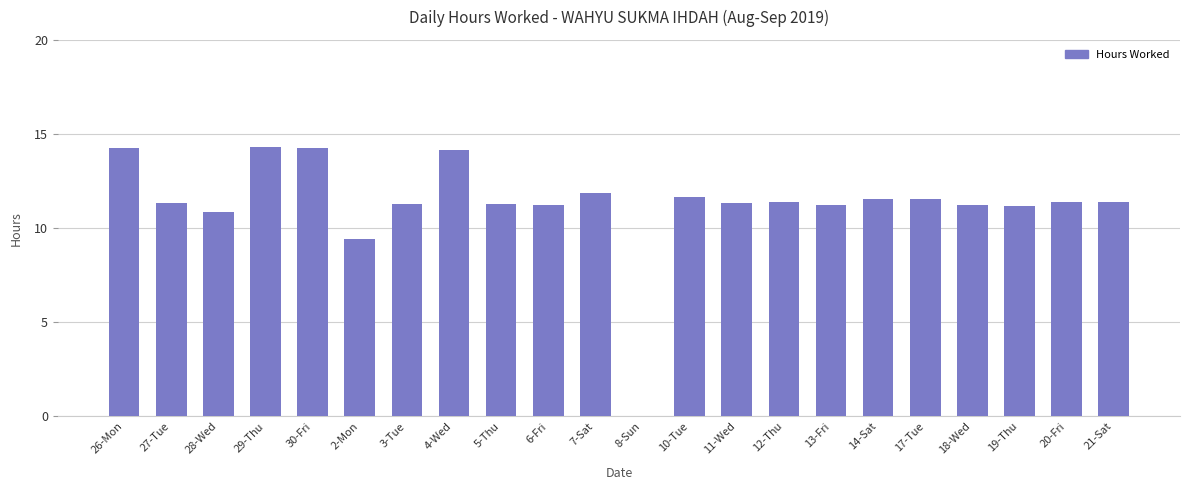

What is the sum of the values at 20-Fri and 27-Tue?

22.7